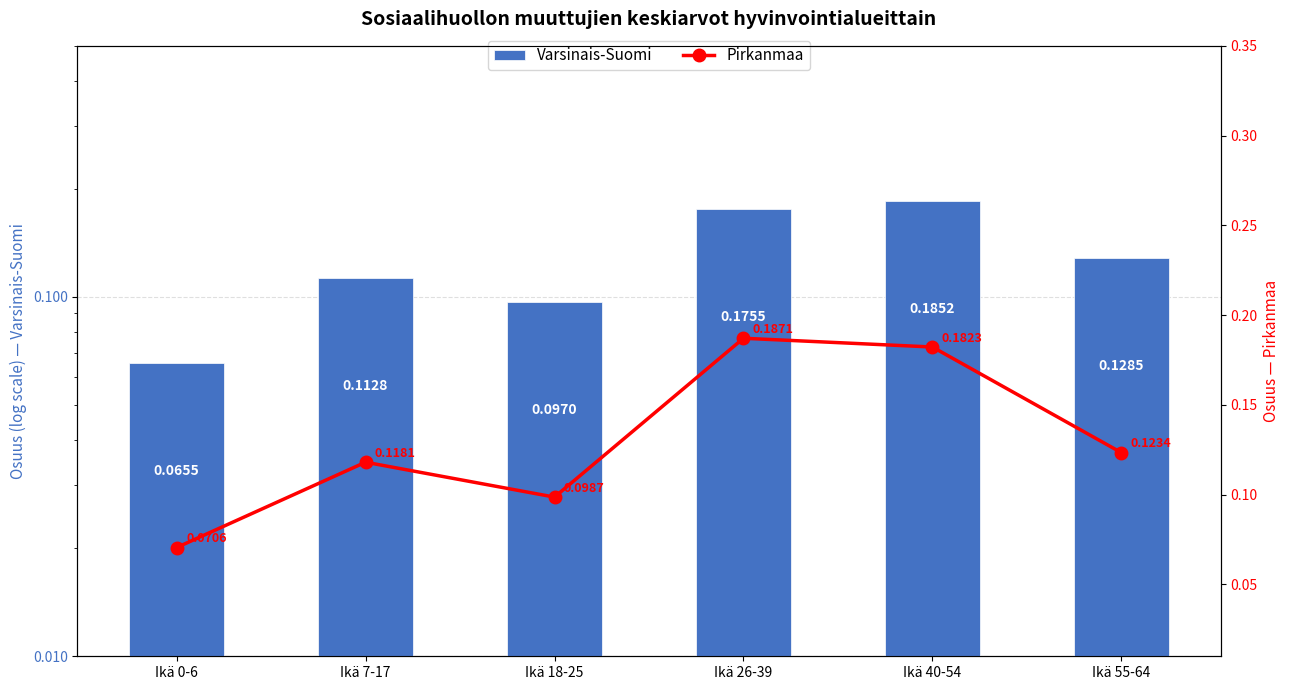

What is the sum of the Pirkanmaa values at Ikä 18-25 and Ikä 26-39?

0.3